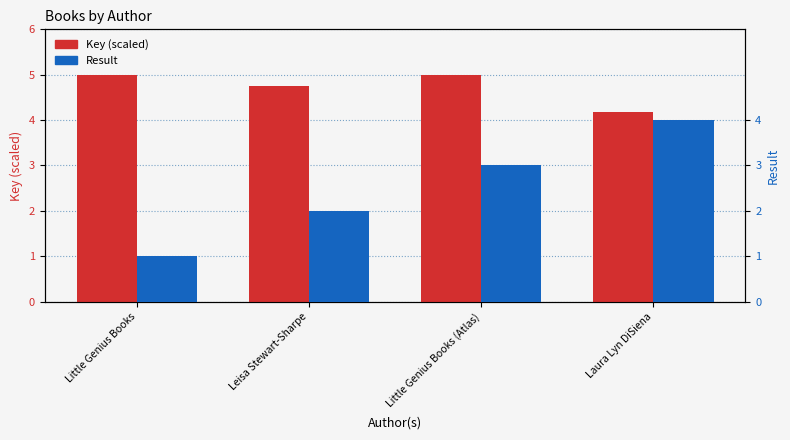

List the series in order of their peak value, highest first.

Key (scaled), Result